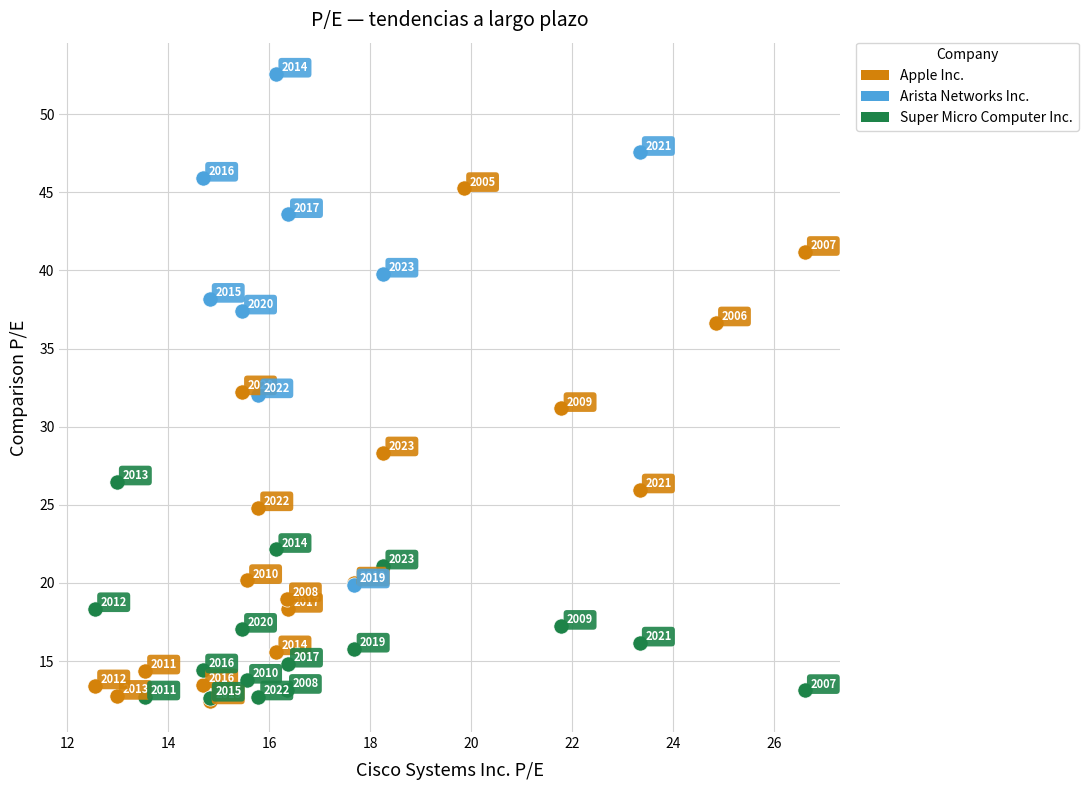

Which series contains the highest Y value?

Arista Networks Inc.